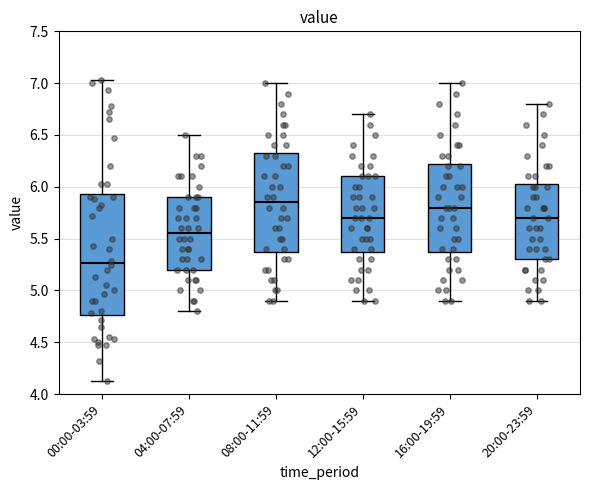

Where does the upper whisker of the box for 20:00-23:59 end on the y-axis? The values are not printed on the chart, so give them approximately, as read against the axis.

6.80